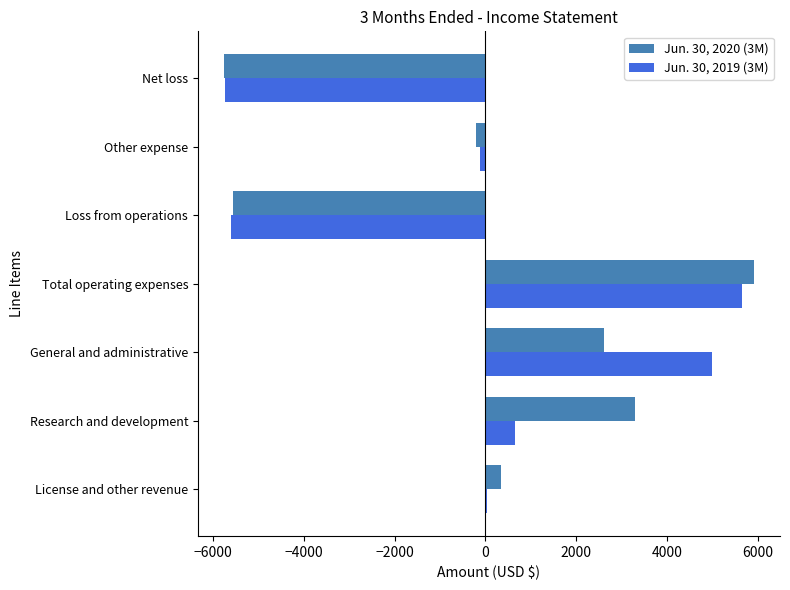

Count the number of categories in the chart.

7